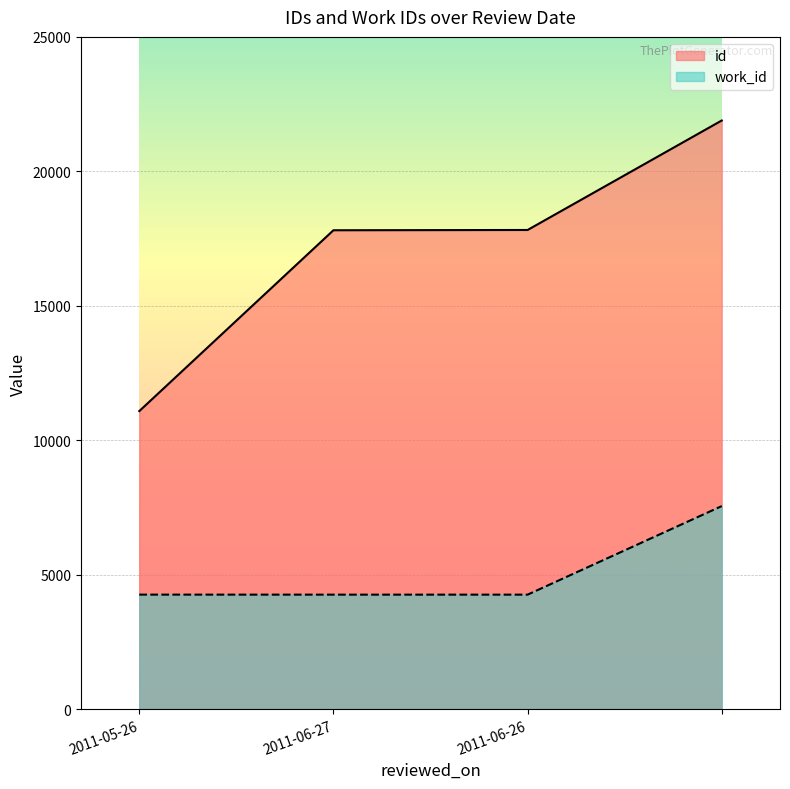

What is the total value across all series at ?

29442